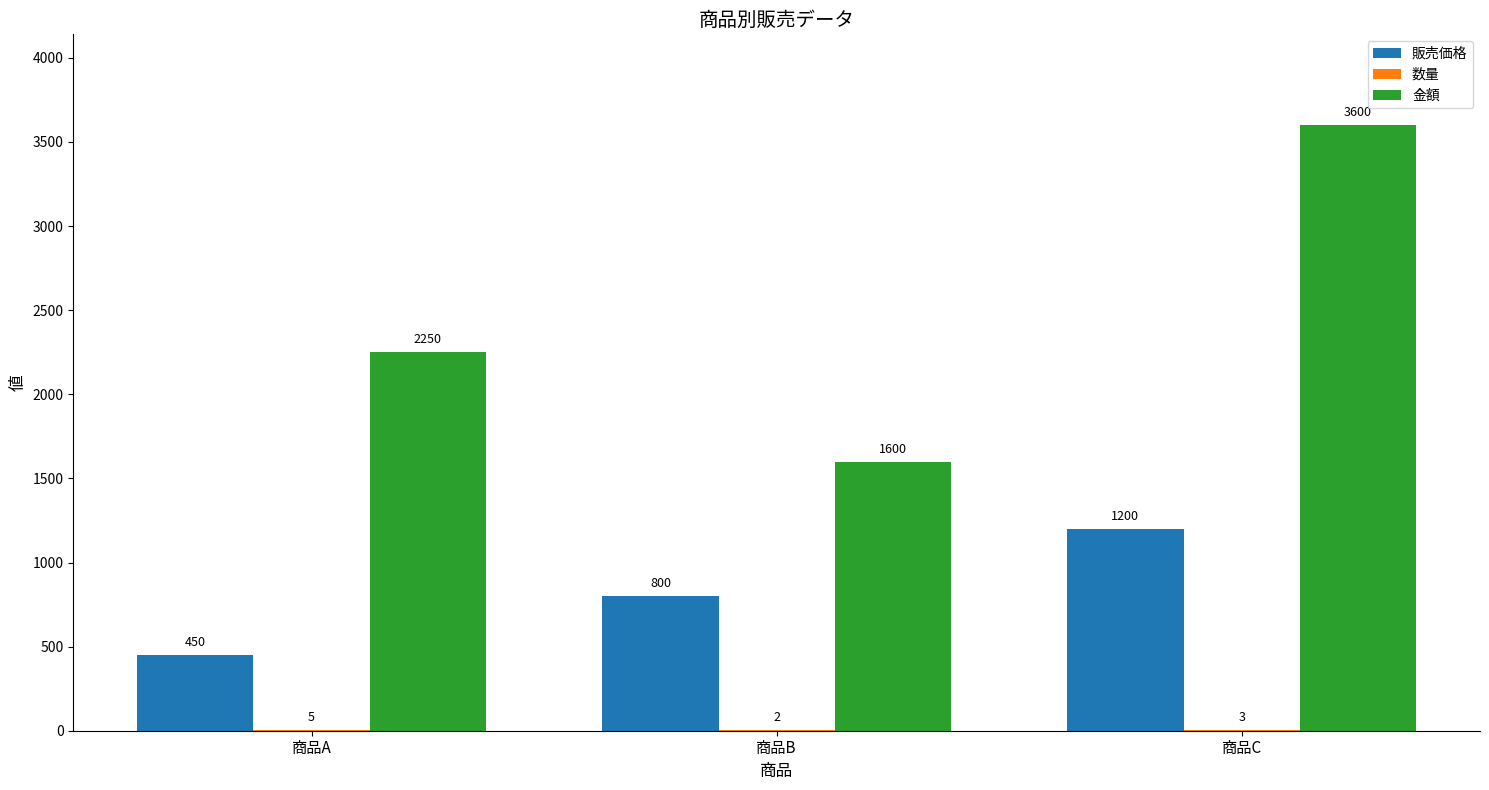

Are the bars grouped side by side (vs. stacked)?

Yes